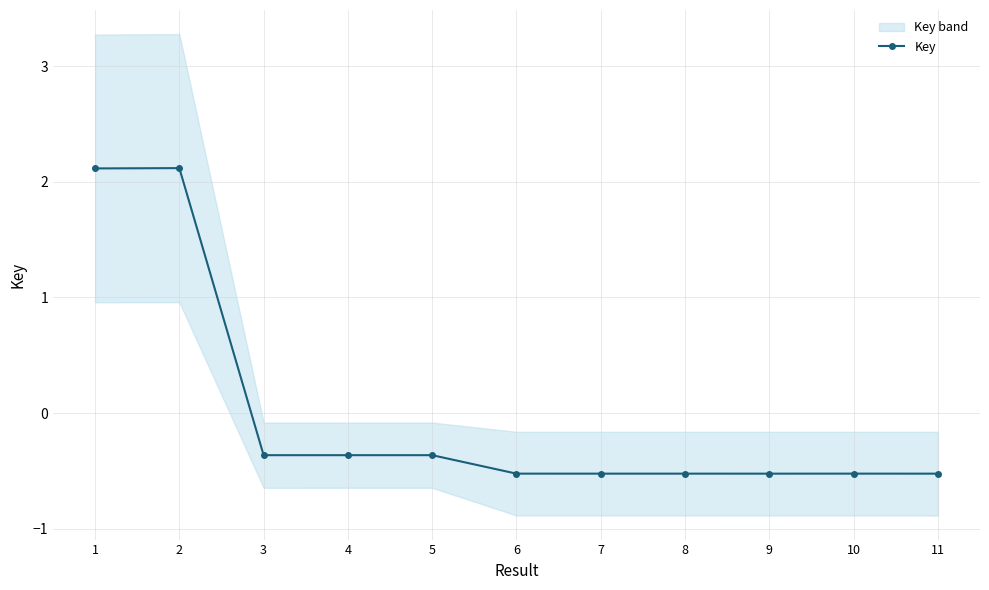

List the labels in order of value, smallest first.

11, 9, 7, 8, 6, 10, 3, 4, 5, 1, 2